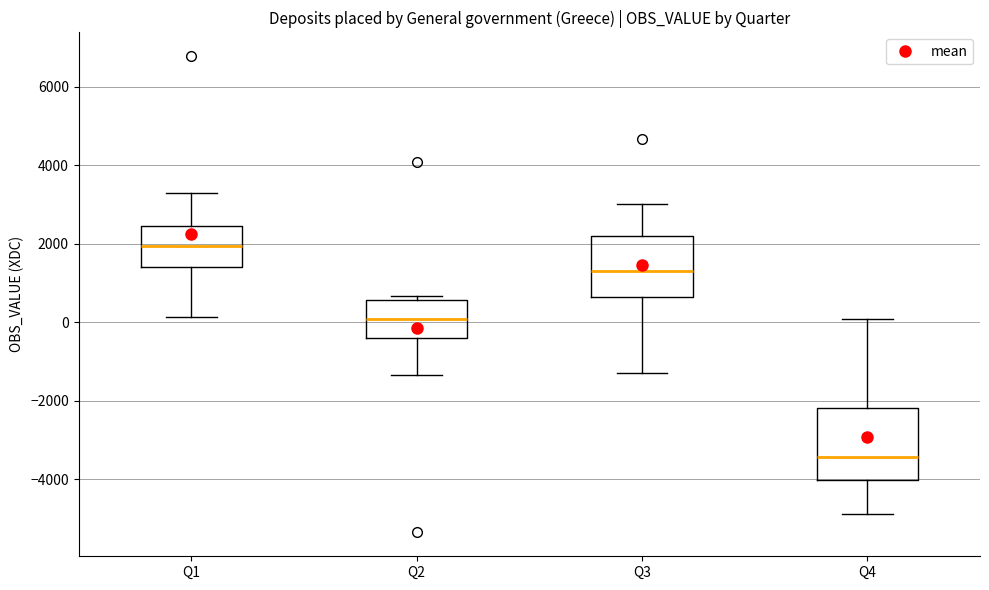

Comparing the boxes themselves (not the whiskers), which one is the tallest?

Q4